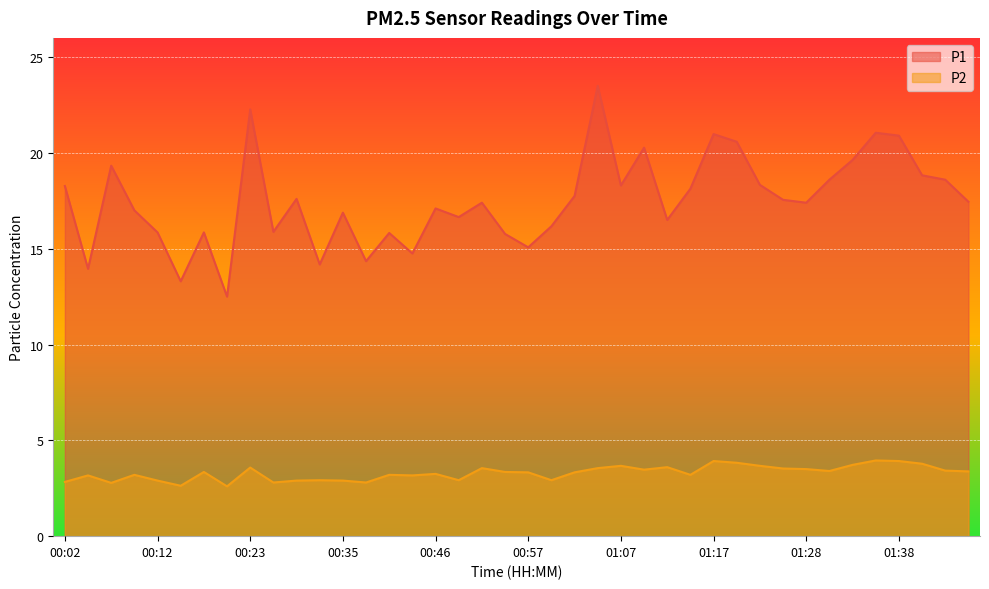

The value of P1 at 01:38 is 34.2. True or false?

False